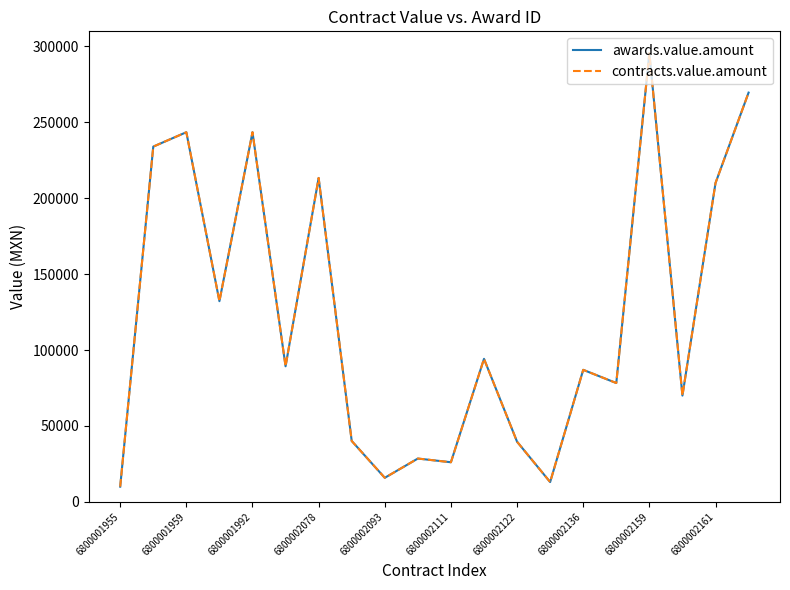

Is this an area chart (filled region under the line)?

No